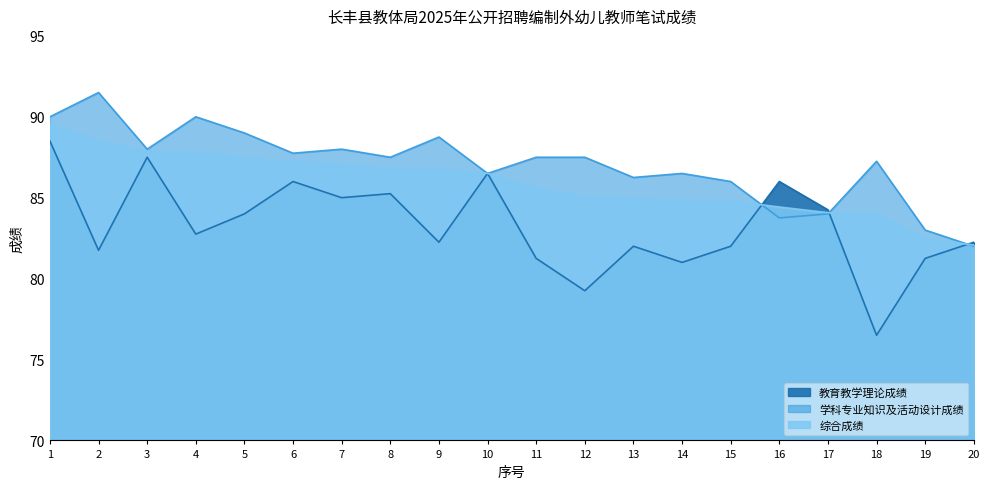

At how many categories does at least one series exceed 78?

20